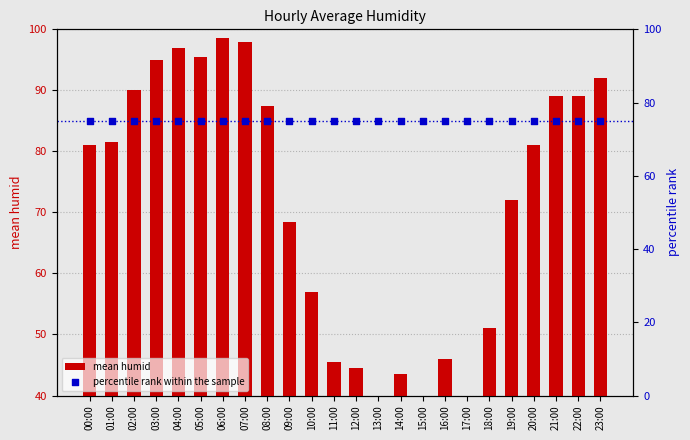

Which series contains the lowest Y value?

mean humid